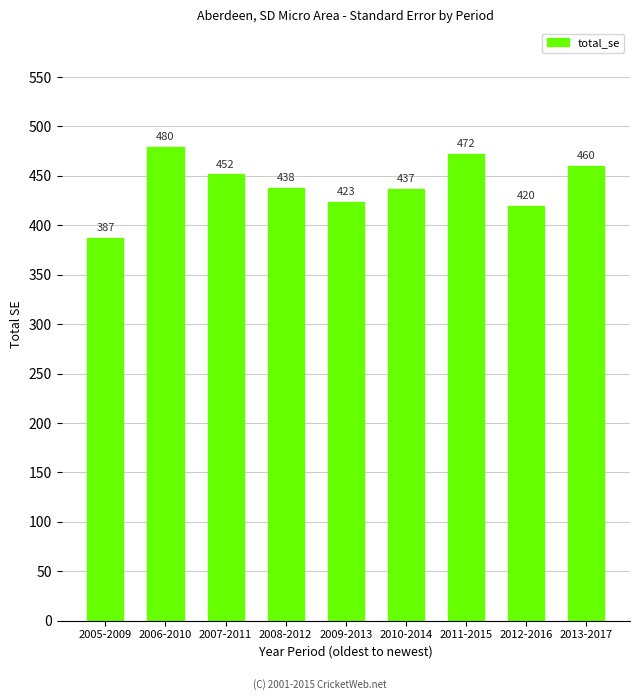

Between 2010-2014 and 2008-2012, which is larger?

2008-2012